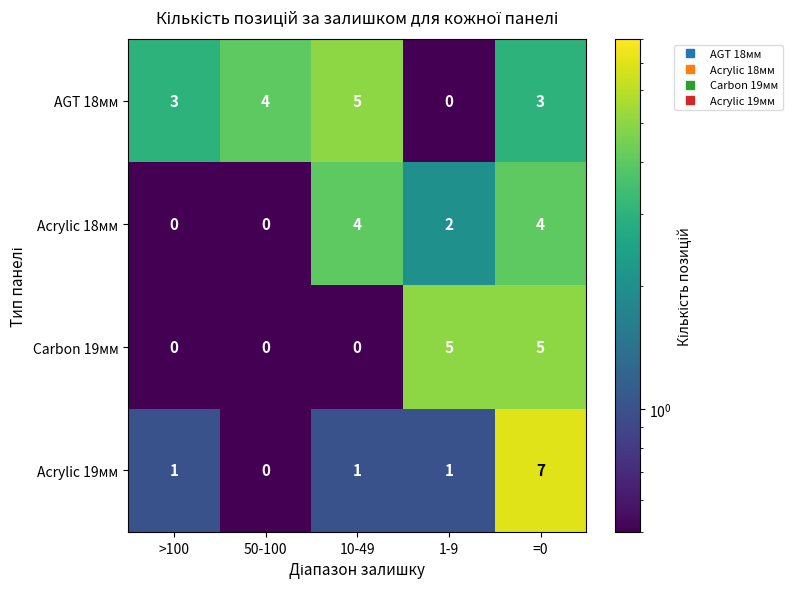

Rank the series at 1-9 from lowest to highest value.

AGT 18мм, Acrylic 19мм, Acrylic 18мм, Carbon 19мм